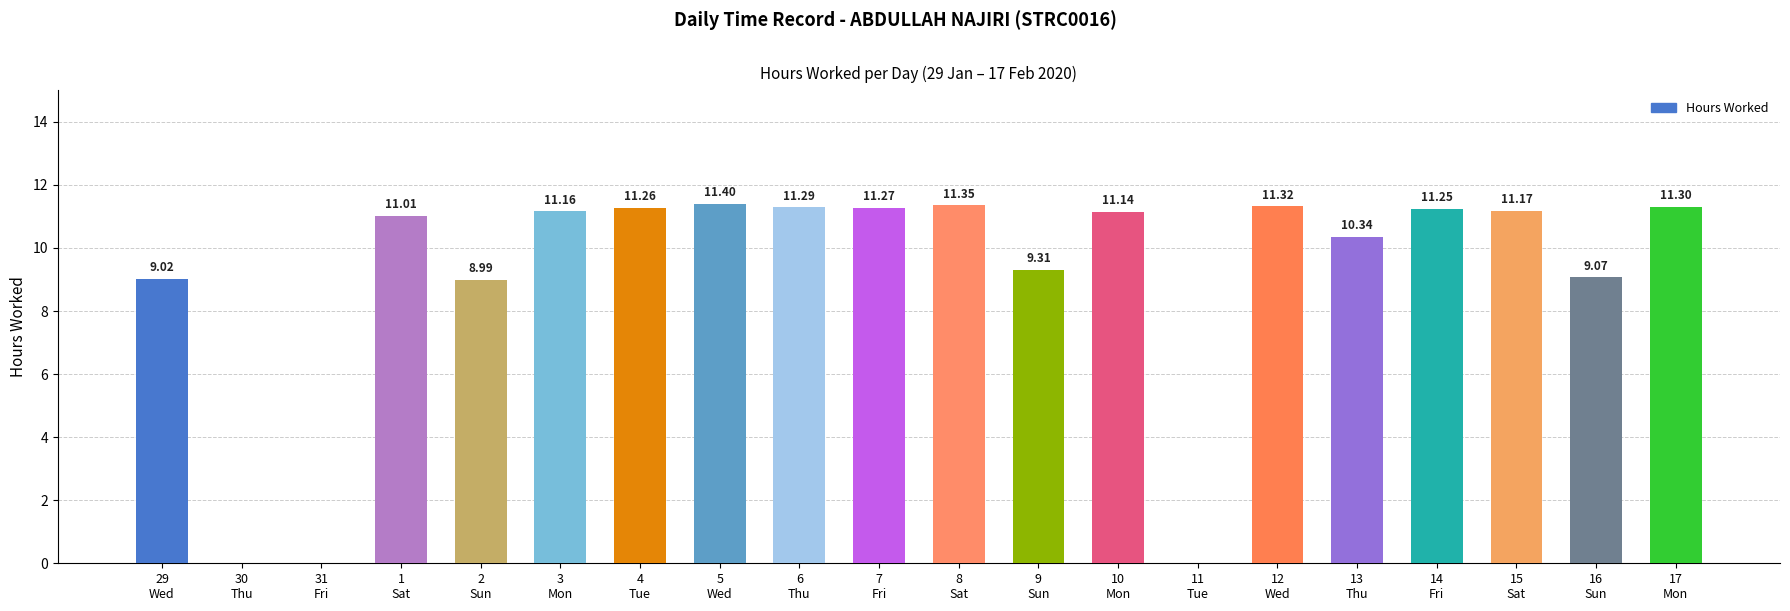

Does the chart contain stacked bars?

No